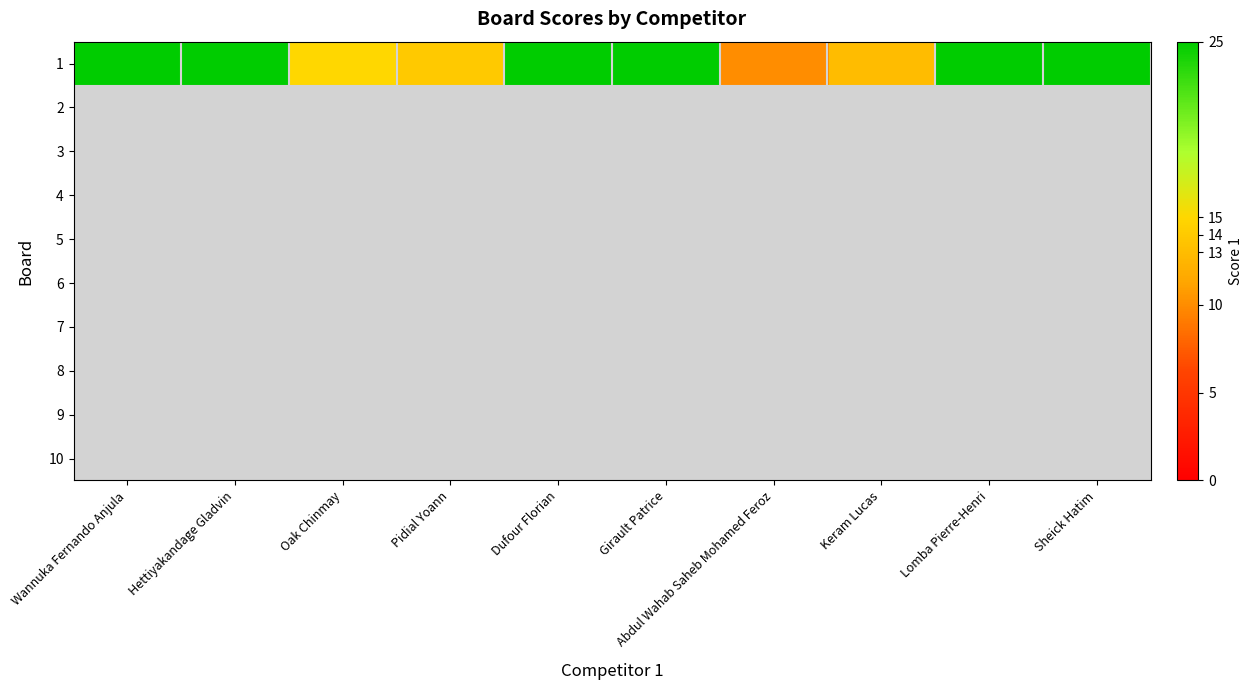

Reading left to right, extract all data points from this chart.

Wannuka Fernando Anjula=25	Hettiyakandage Gladvin=25	Oak Chinmay=15	Pidial Yoann=14	Dufour Florian=25	Girault Patrice=25	Abdul Wahab Saheb Mohamed Feroz=10	Keram Lucas=13	Lomba Pierre-Henri=25	Sheick Hatim=25